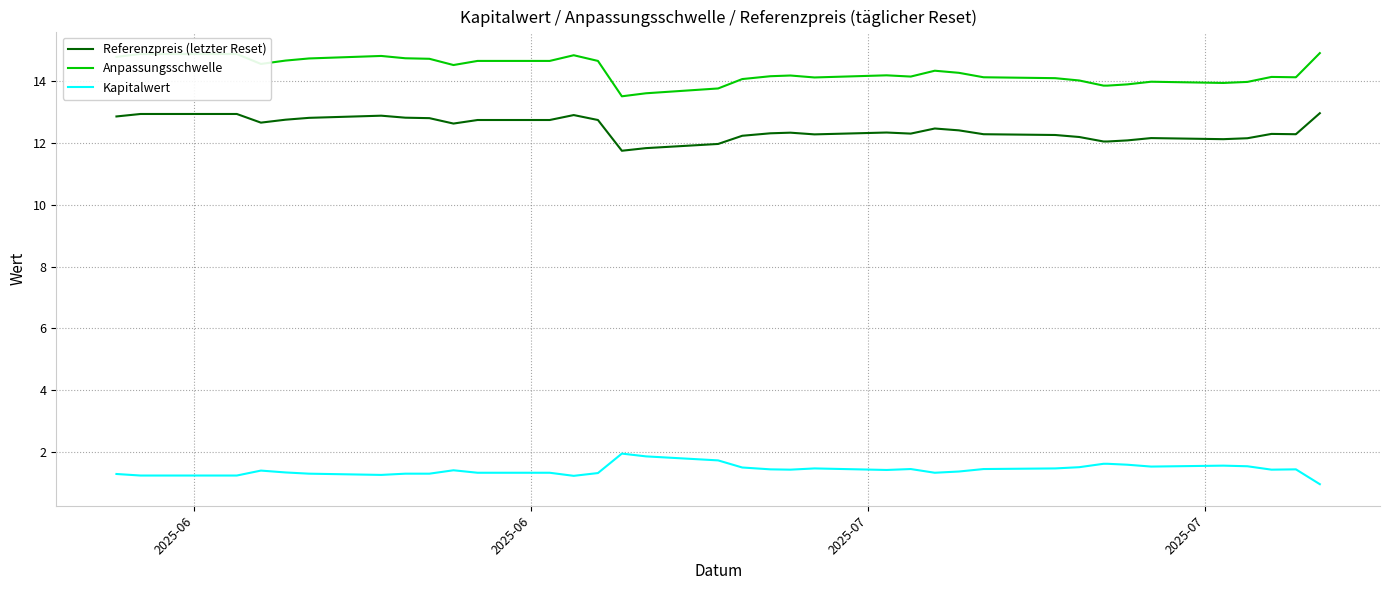

True or false: Anpassungsschwelle and Kapitalwert intersect in this chart.

False